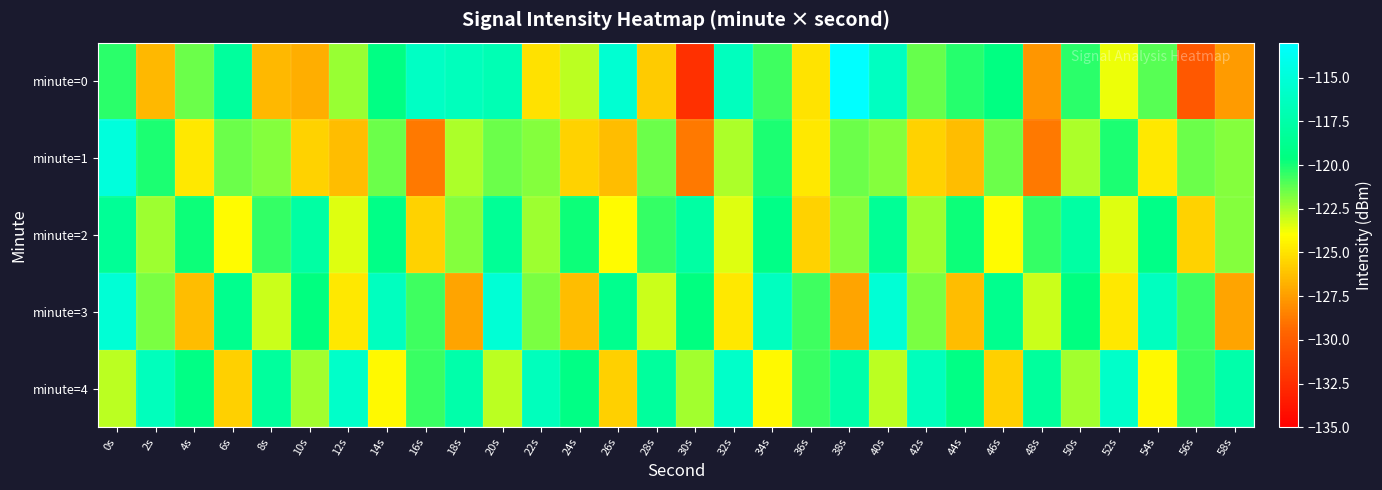

What is the spread (max minus min) of values at 0s?

8.0